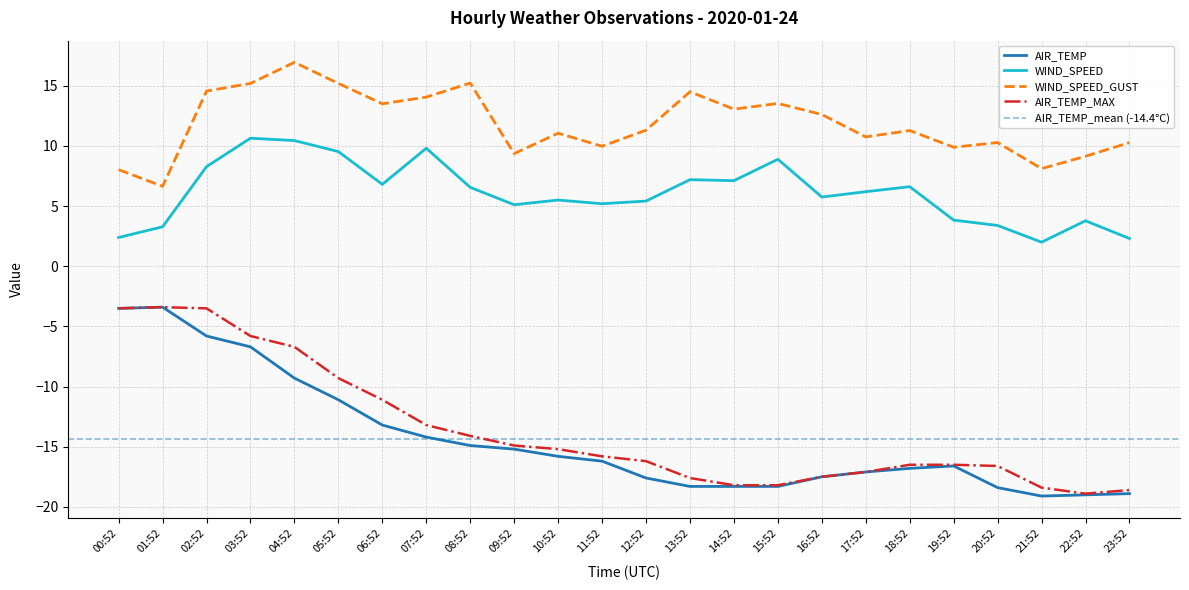

What is the difference between the AIR_TEMP values at 01:52 and 20:52?

15.0